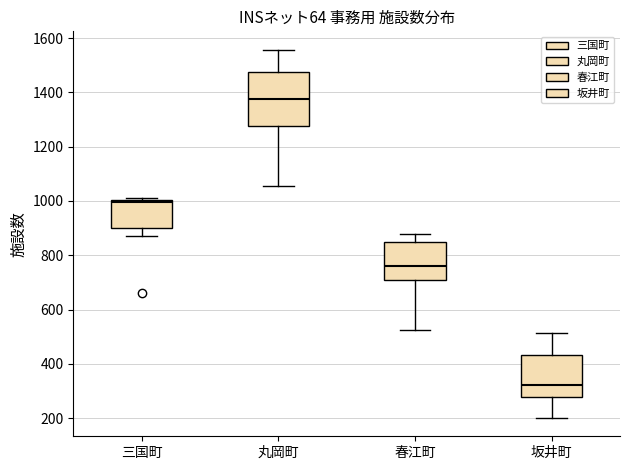

Which box has the highest median line?

丸岡町